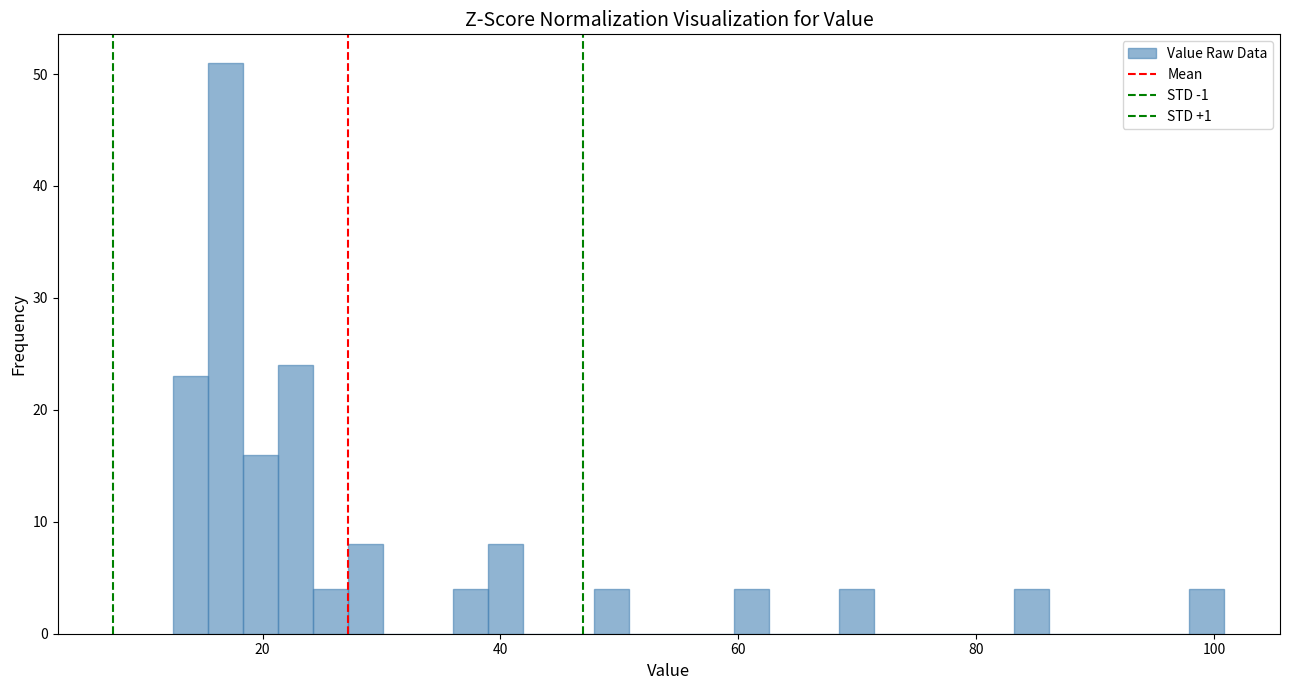

Read against the x-axis, roughly where is the centre of the tallest bar?

16